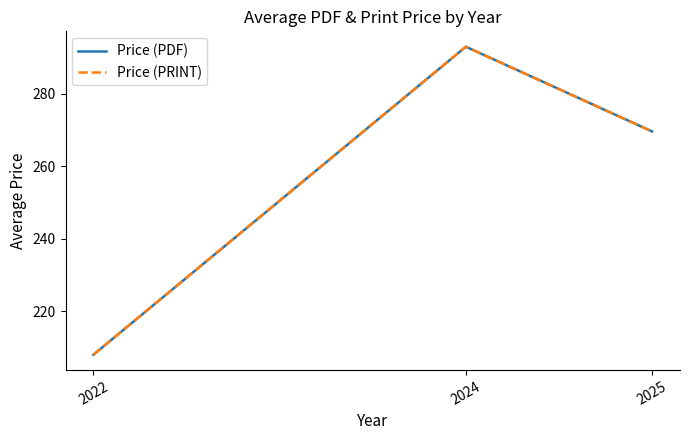

How many lines are shown in the chart?

2